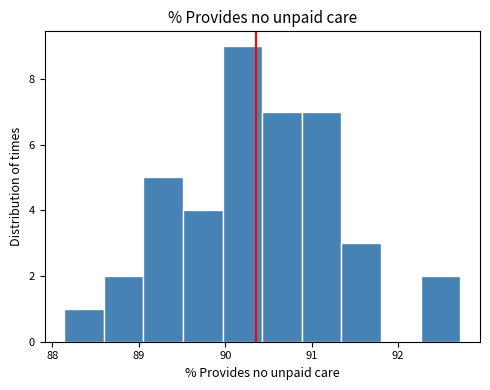

What is the height of the bar covering 89.1 to 89.5 on the x-axis? Neither the bar edges nor the heights are printed on the chart, so give them approximately, as read against the axes.

5